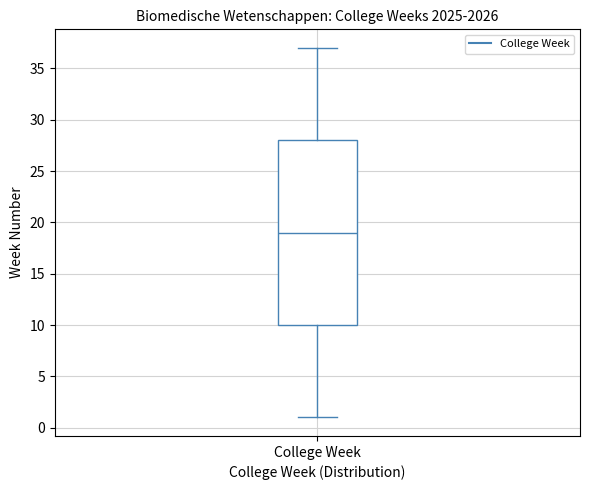

Transcribe this box plot: give where the median line is, the range the box spans, and where the two whiskers end, as read against the y-axis. The values are not printed on the chart, so give them approximately, as read against the axis.

median 19, box 10 to 28, whiskers 1 to 37